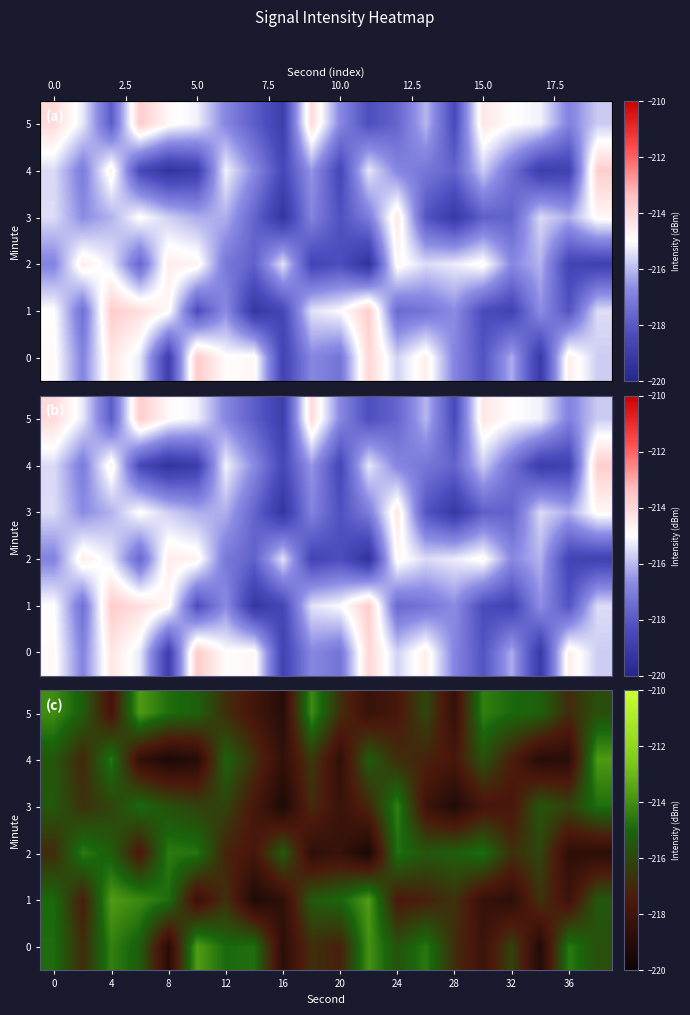

What is the total value across all series at 13?

-1298.7